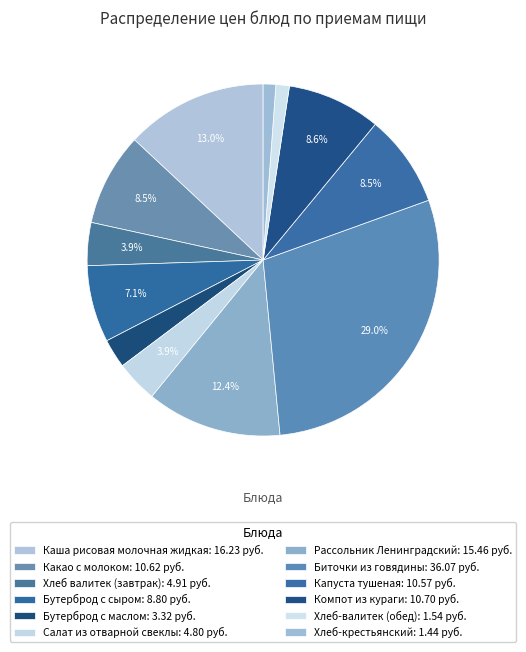

Combined, what portion of the pie is Бутерброд с сыром and Компот из кураги?

15.7%